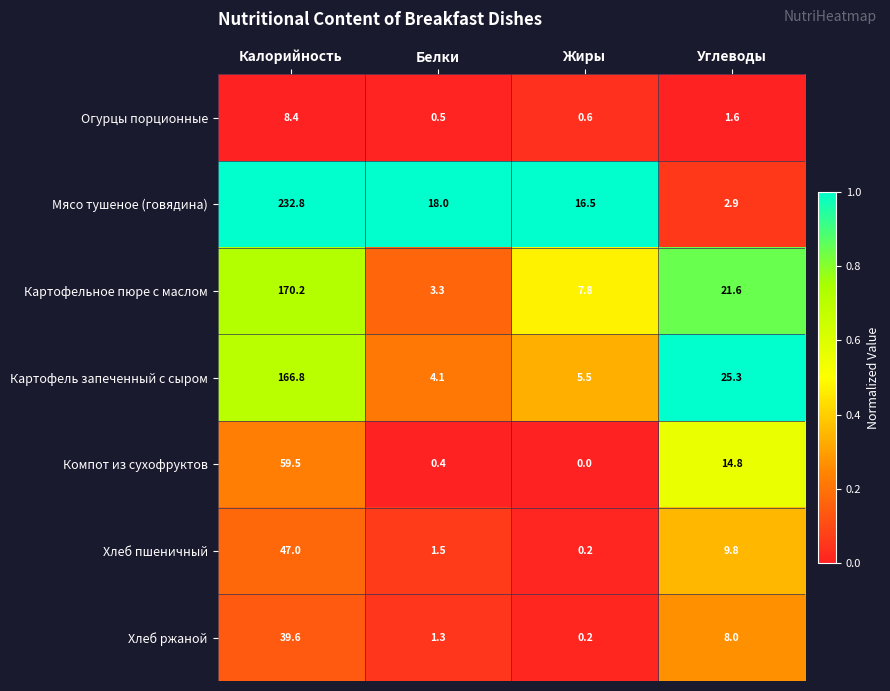

What is the total value across all series at Калорийность?

724.3